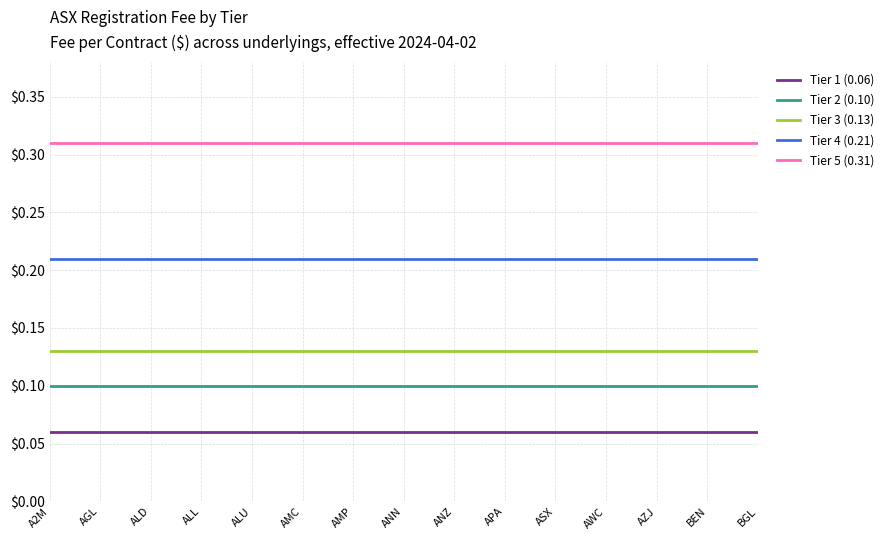

True or false: Tier 5 (0.31) and Tier 3 (0.13) cross at least once.

False